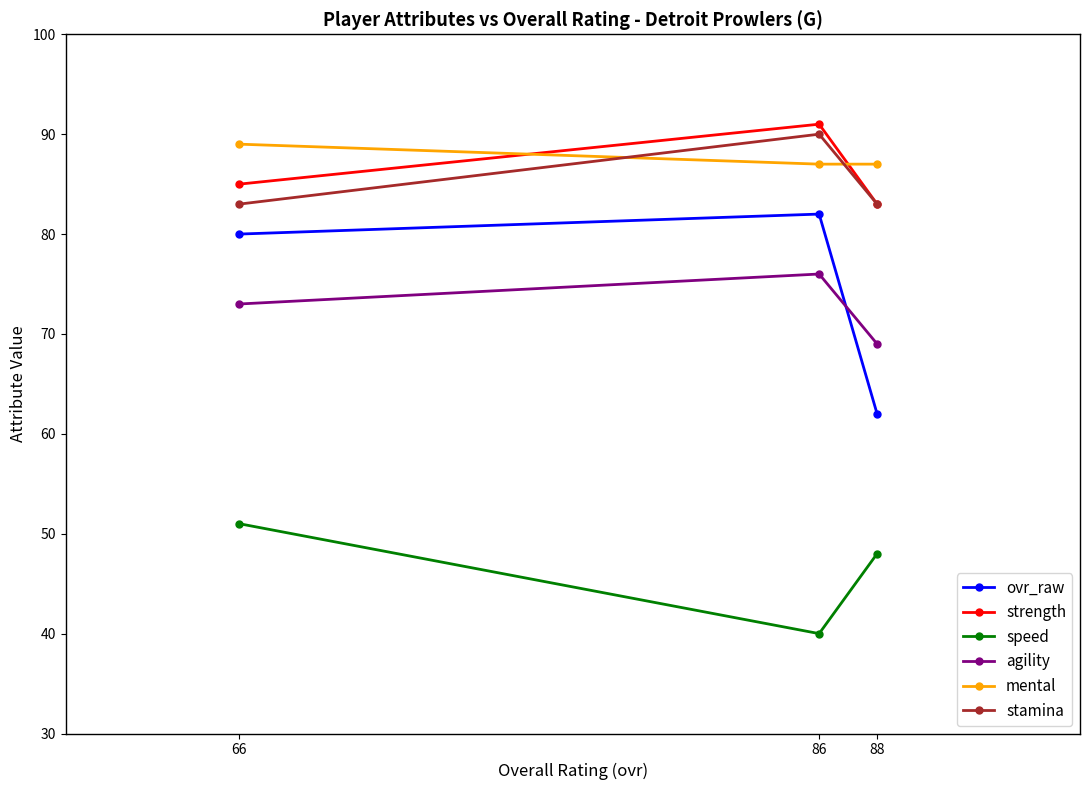

Which series changed the most between 86 and 88?

ovr_raw